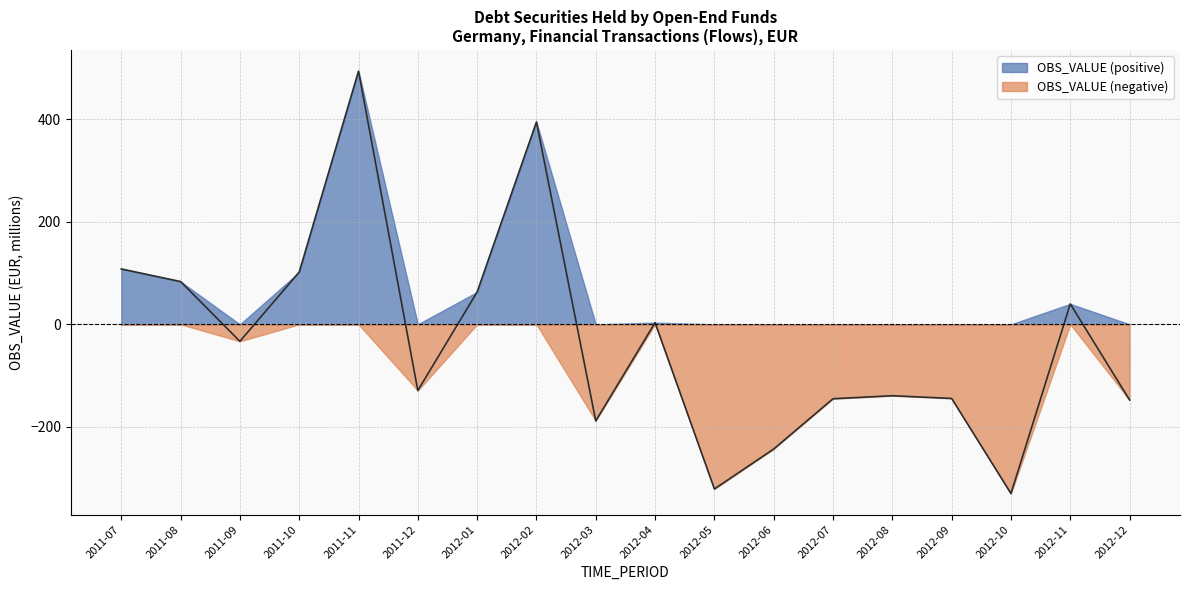

Reading left to right, what are all the values shown in this chart?

108.0	83.4	-33.1	101.8	493.7	-129.1	63.1	394.6	-188.2	3.3	-321.1	-243.1	-145.1	-139.2	-144.5	-329.9	39.9	-147.5